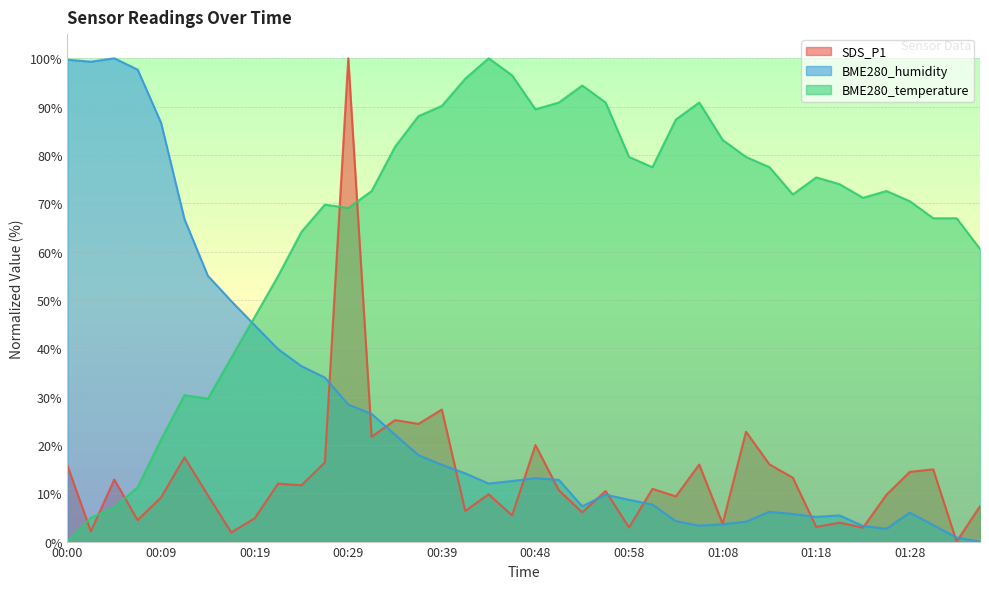

Which has a higher value, 01:33 or 01:28?

01:28